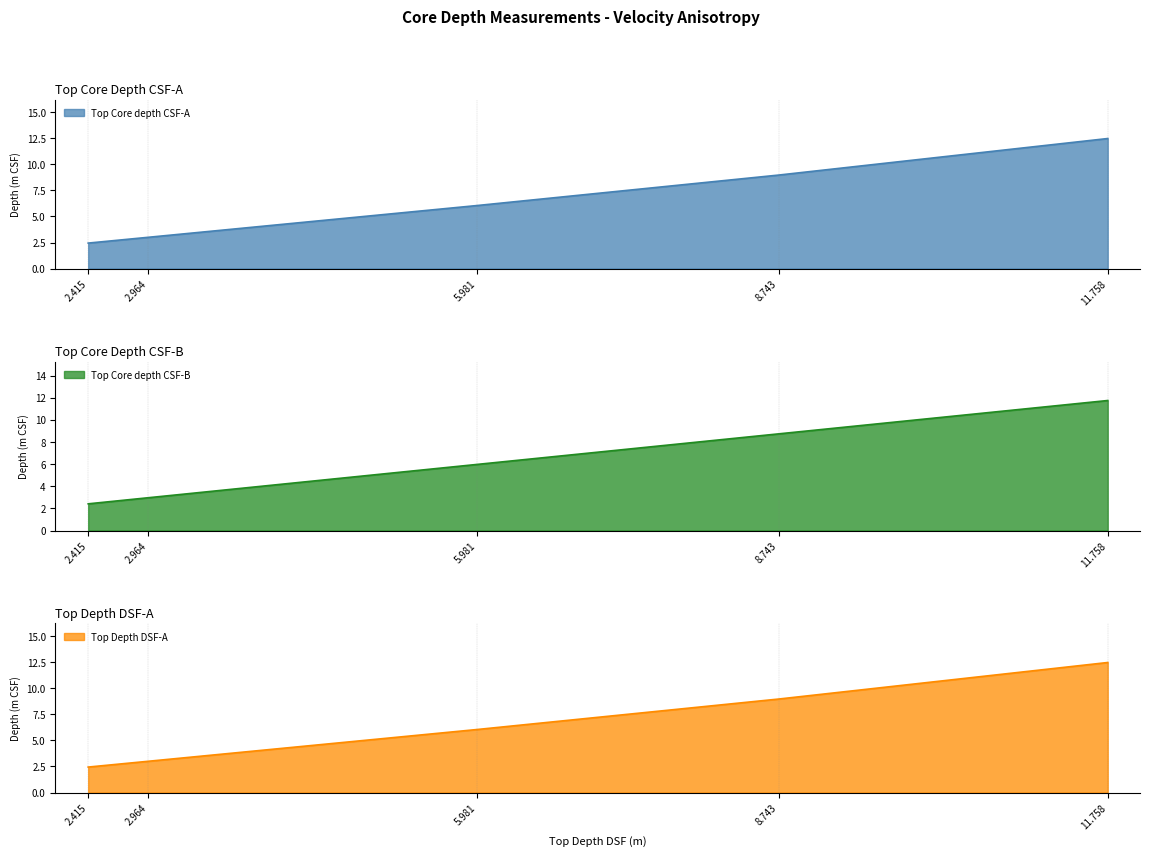

What is the minimum value for Top Depth DSF-A?

2.4